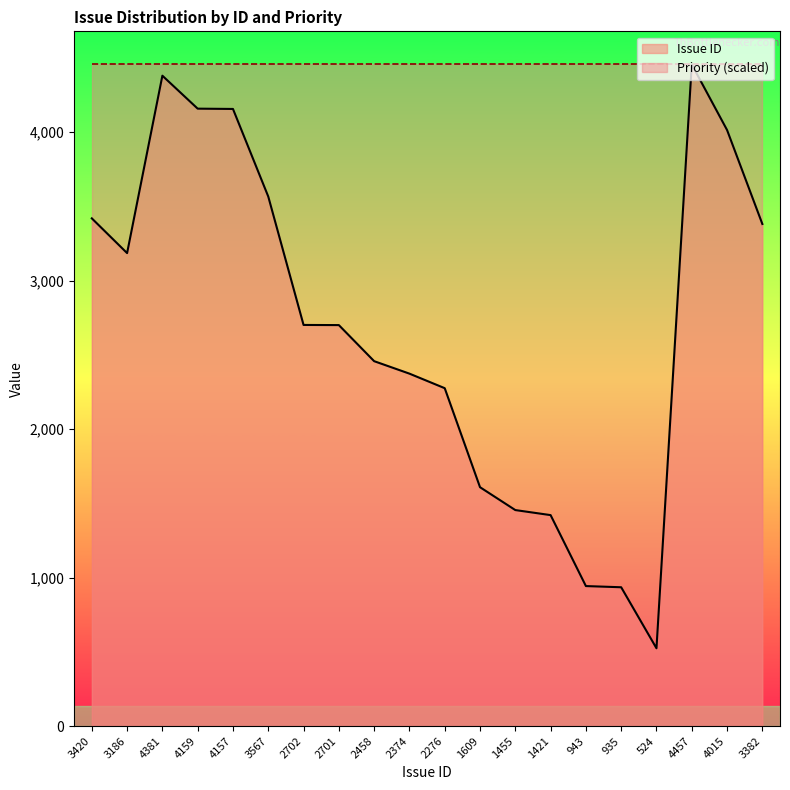

At which category does the chart reach its peak across all series?

4457